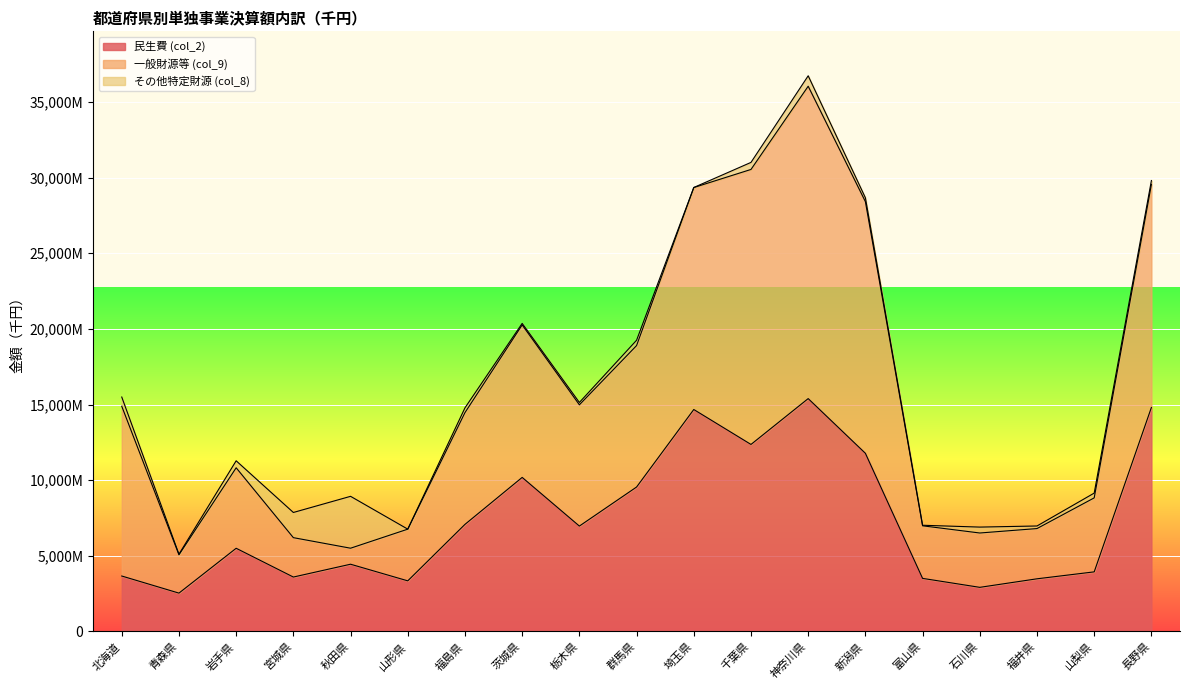

Is the value of 一般財源等 (col_9) at 神奈川県 greater than the value of 民生費 (col_2) at 福井県?

Yes